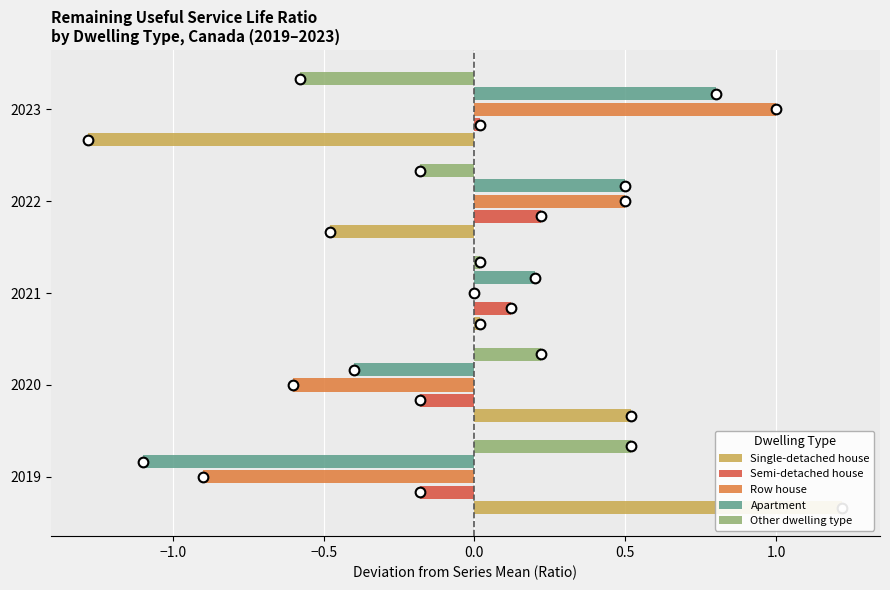

Does the chart contain any negative values?

Yes